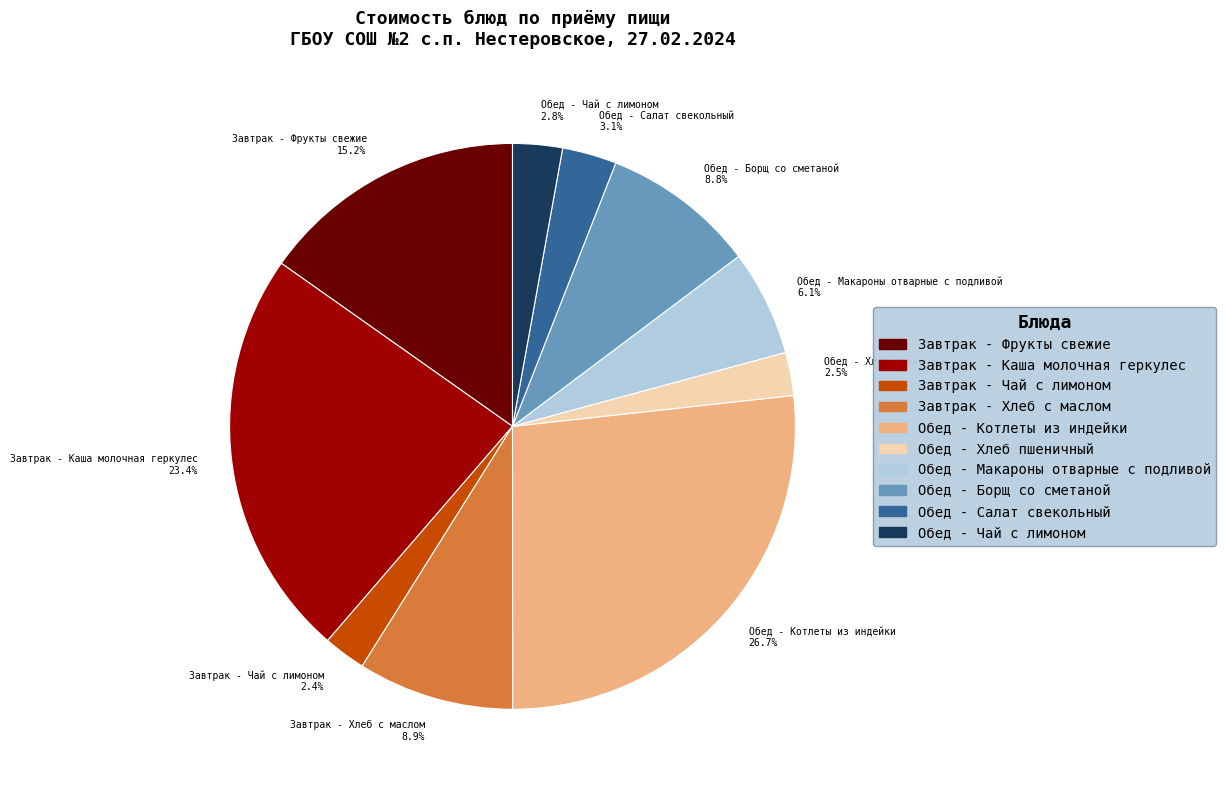

Count the number of slices in the pie.

10